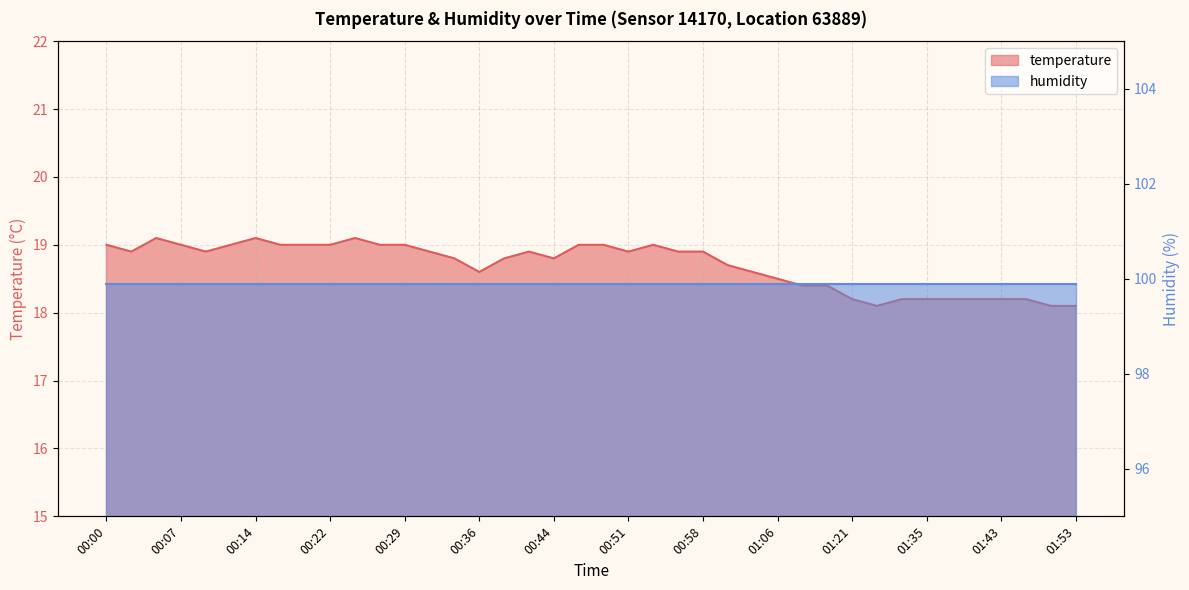

What is the maximum value shown in the chart?

19.1